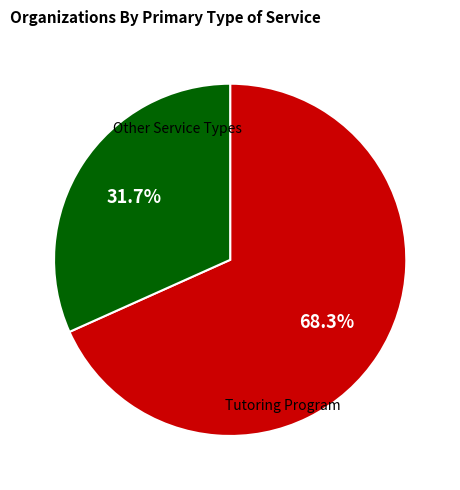

How many segments does this pie chart have?

2